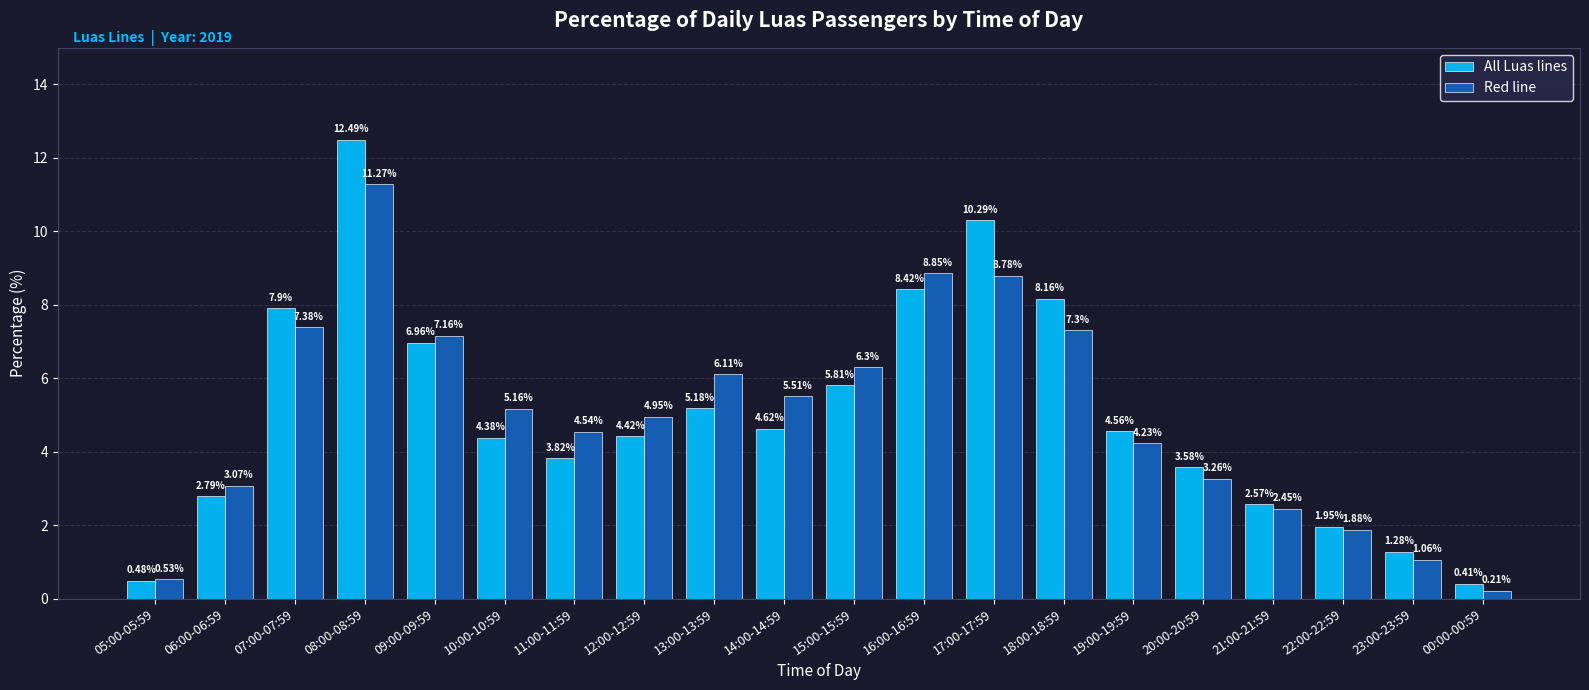

What is the total value across all series at 17:00-17:59?

19.1